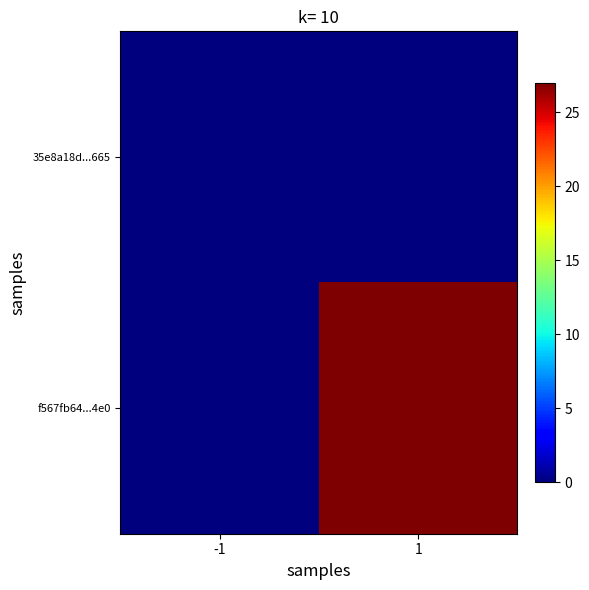

Which series changed the most between -1 and 1?

f567fb64...4e0